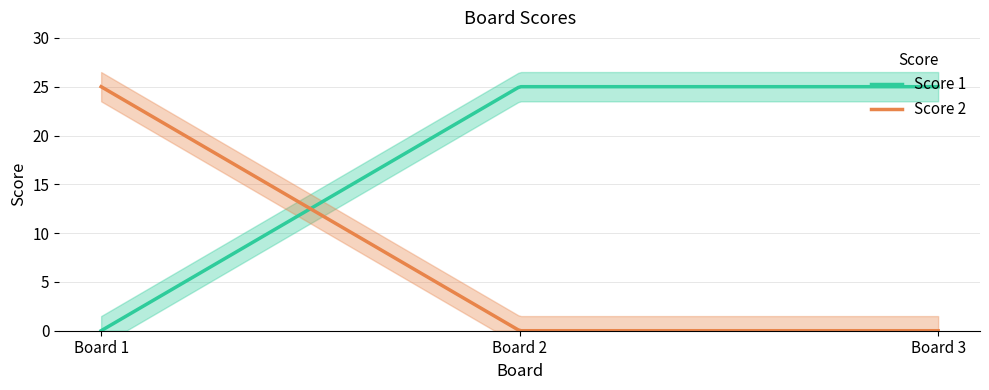

Reading left to right, extract all data points from this chart.

Score 1: 0	25	25
Score 2: 25	0	0